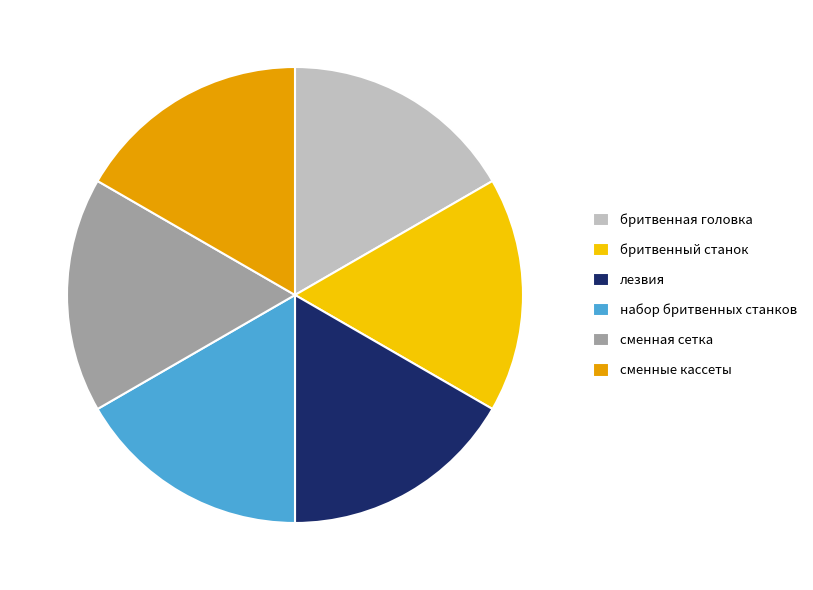

How many slices are in this pie chart?

6